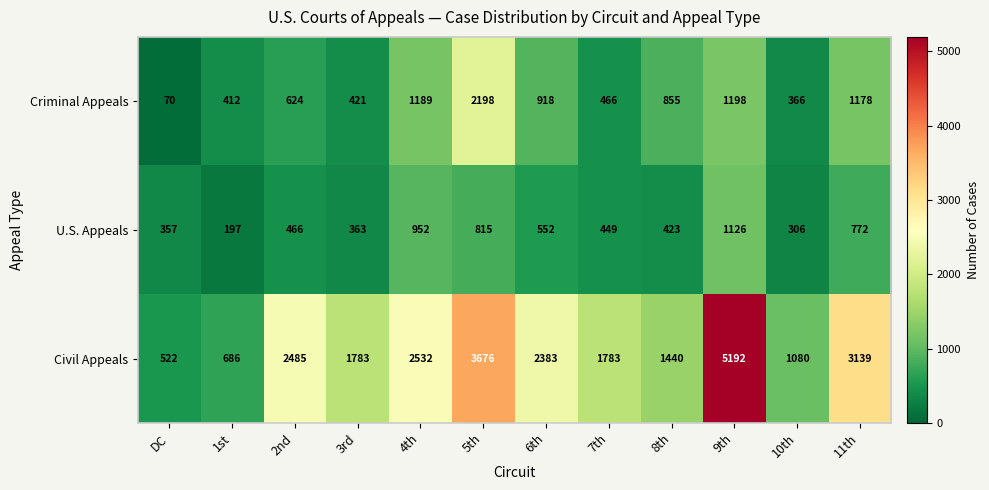

List the series in order of their peak value, lowest first.

U.S. Appeals, Criminal Appeals, Civil Appeals